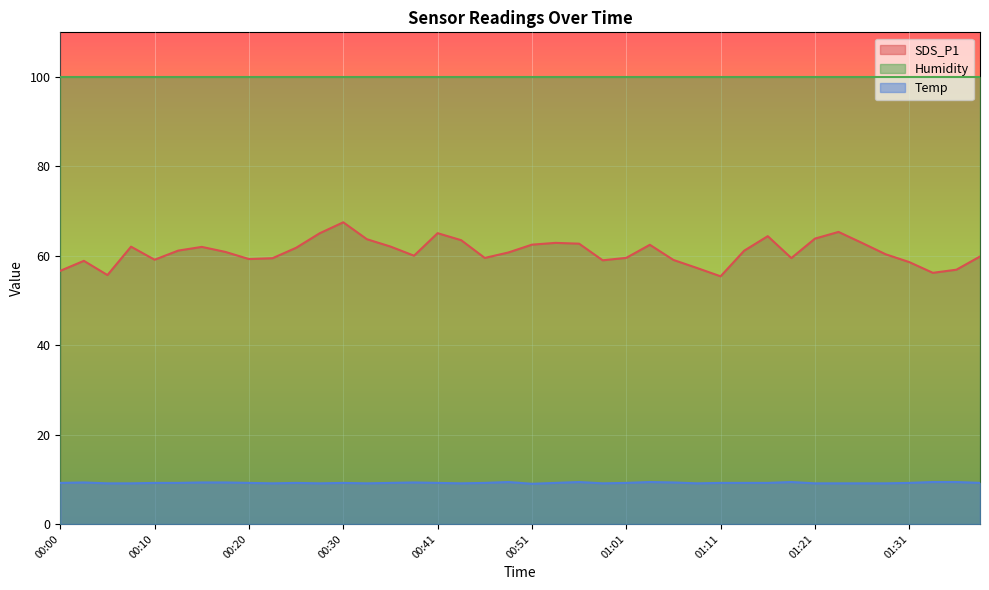

At which category is the sum across all series the highest?

00:30